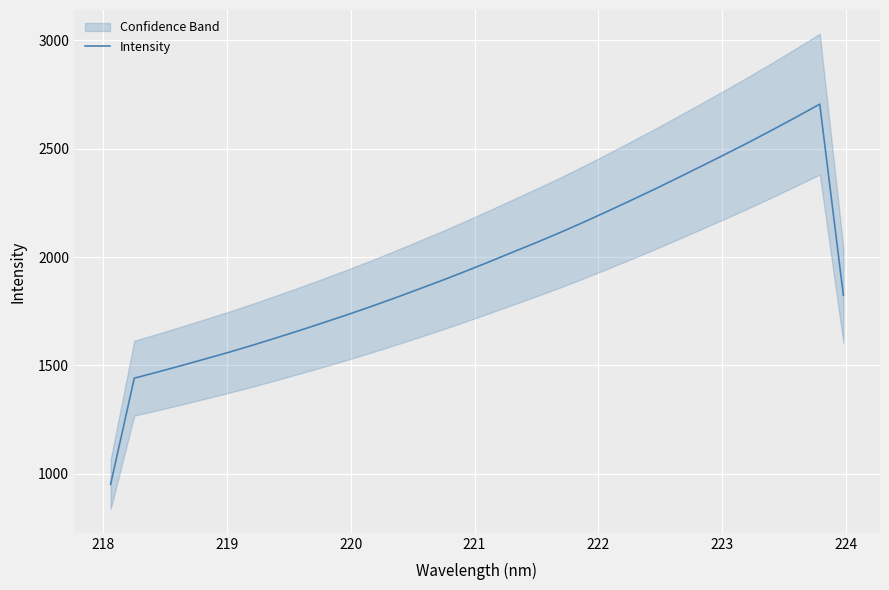

What is the maximum value for Intensity?

2705.5